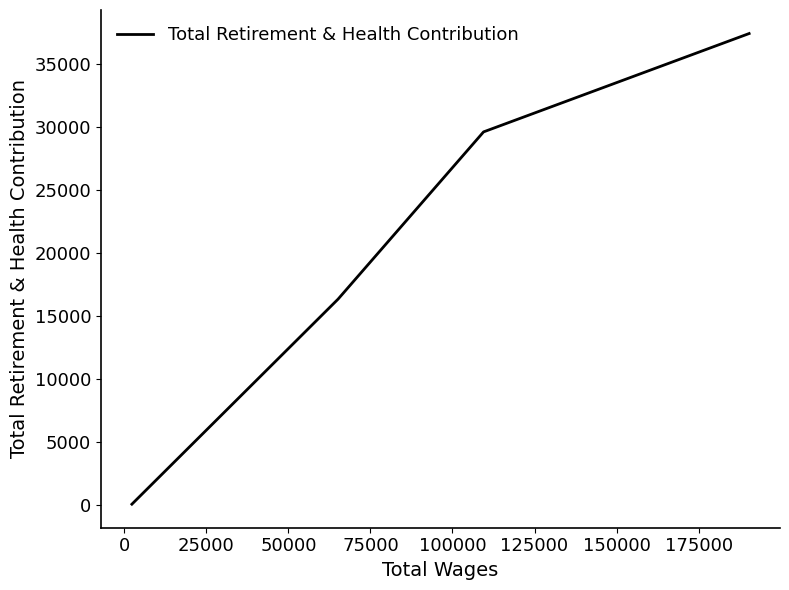

What is the sum of all values?

83500